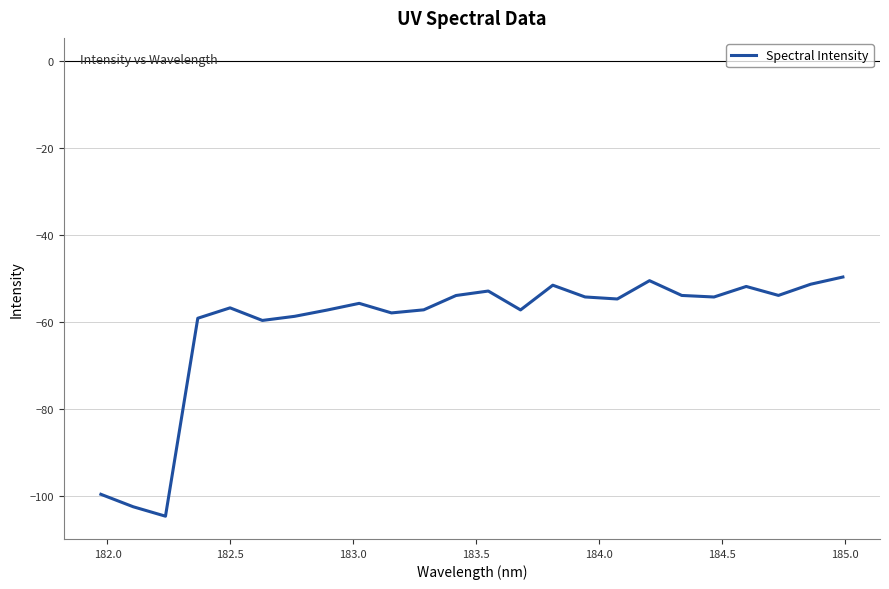

What is the smallest value displayed?

-104.7